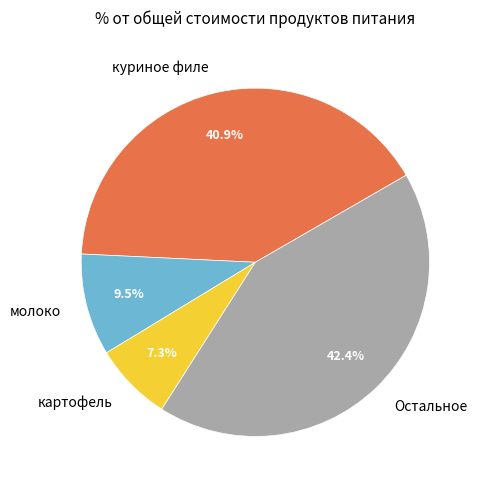

Rank the categories by value from lowest to highest.

картофель, молоко, куриное филе, Остальное